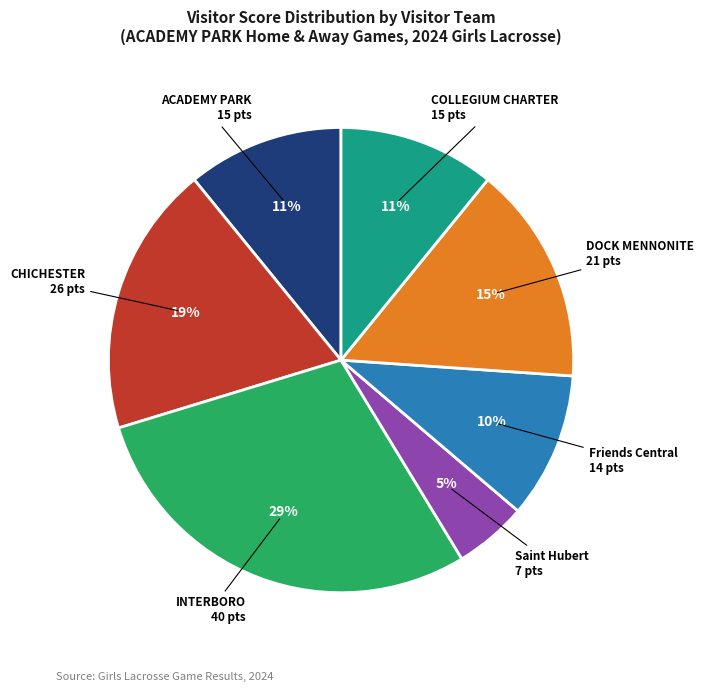

Count the number of slices in the pie.

7